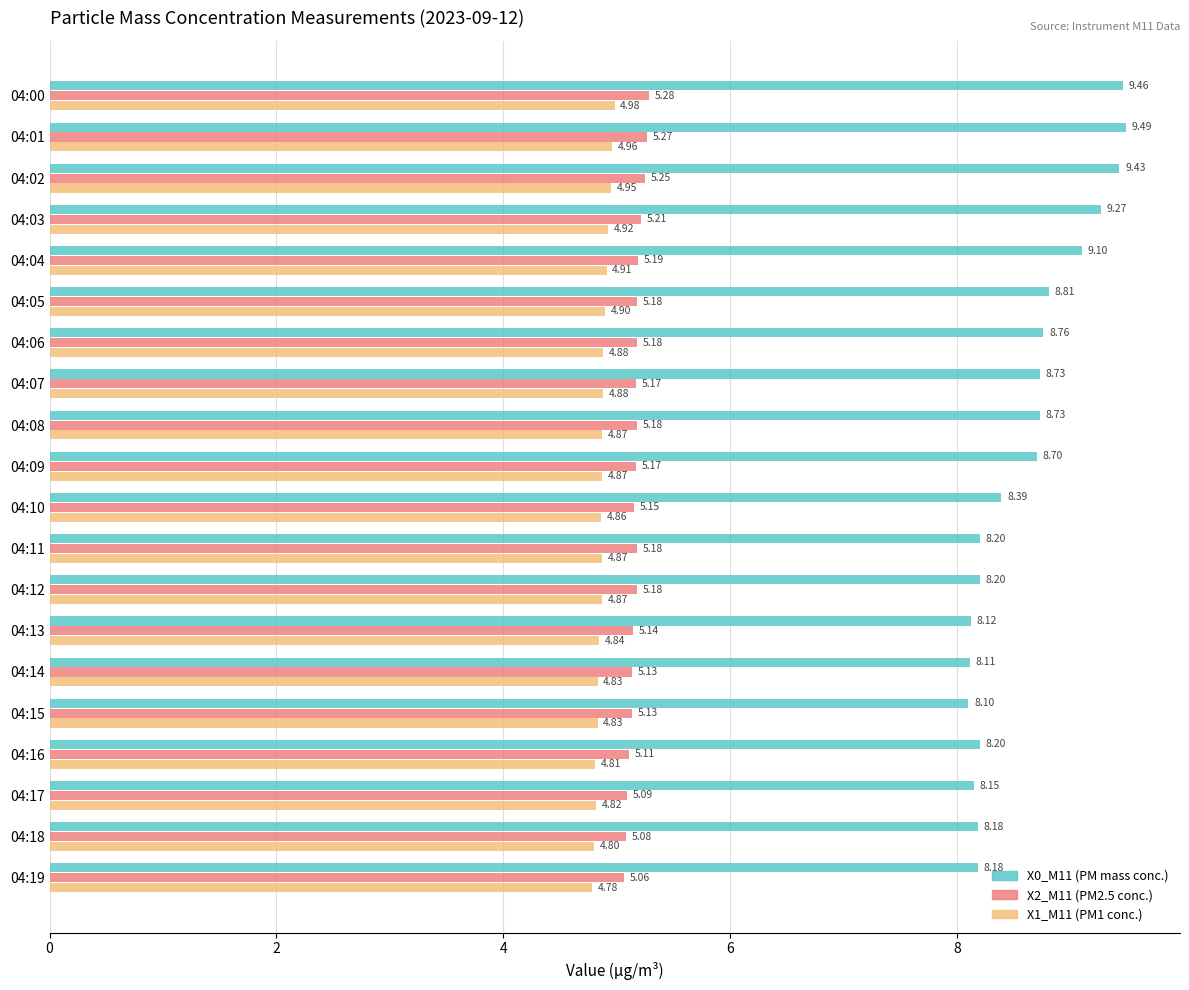

At how many categories does at least one series exceed 5?

20